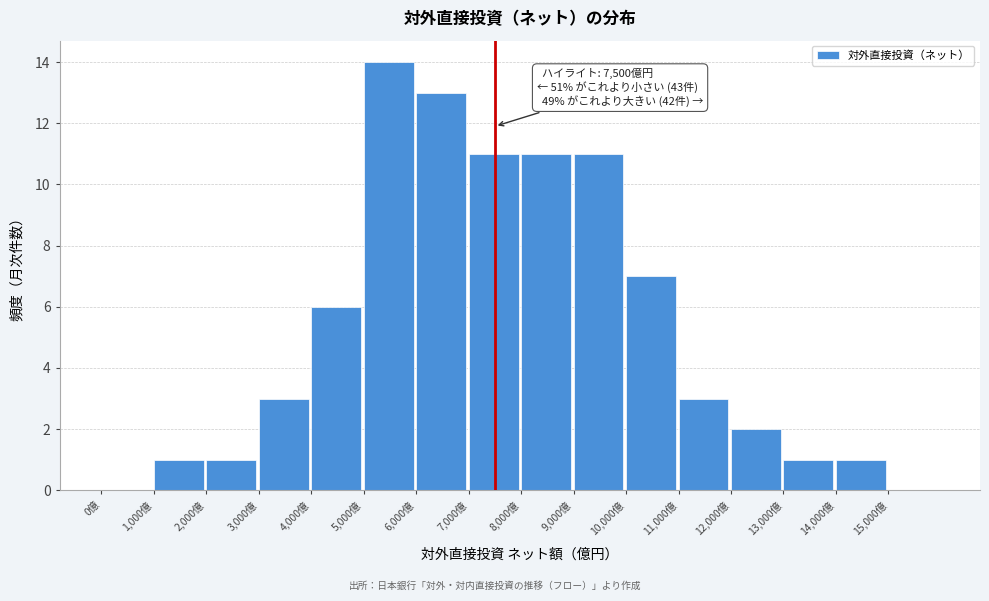

Over which range of the x-axis is the bar tallest?

5000 to 6000